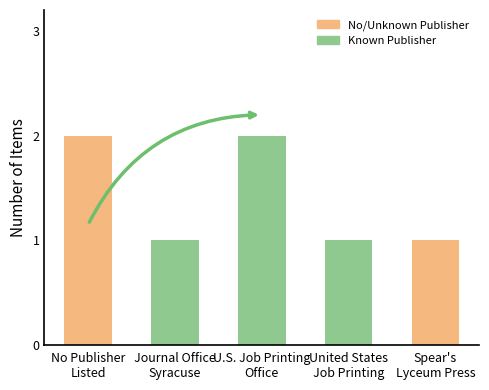

What is the sum of all values?

7